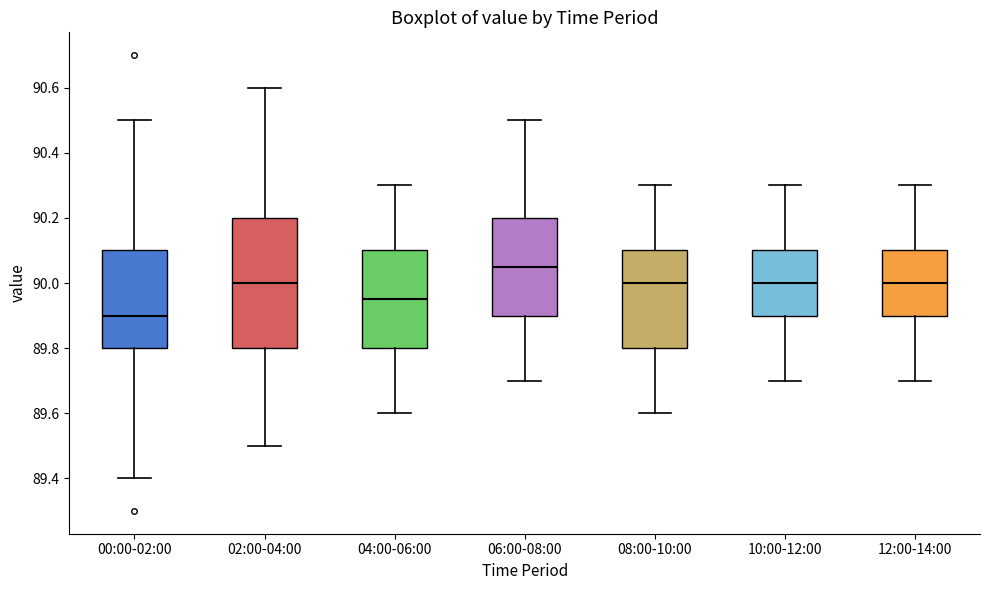

Which box is the tallest, from its lower edge to its upper edge?

02:00-04:00